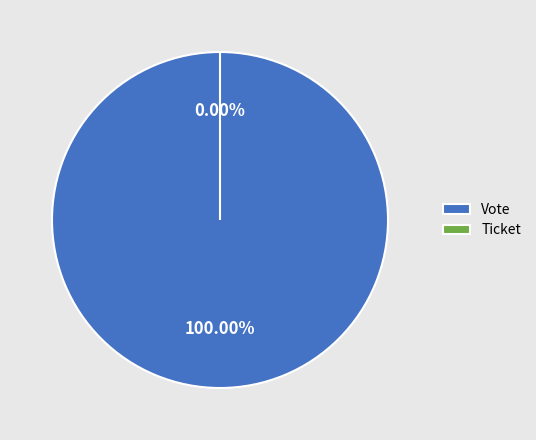

What is the change in value from Vote to Ticket?

-1